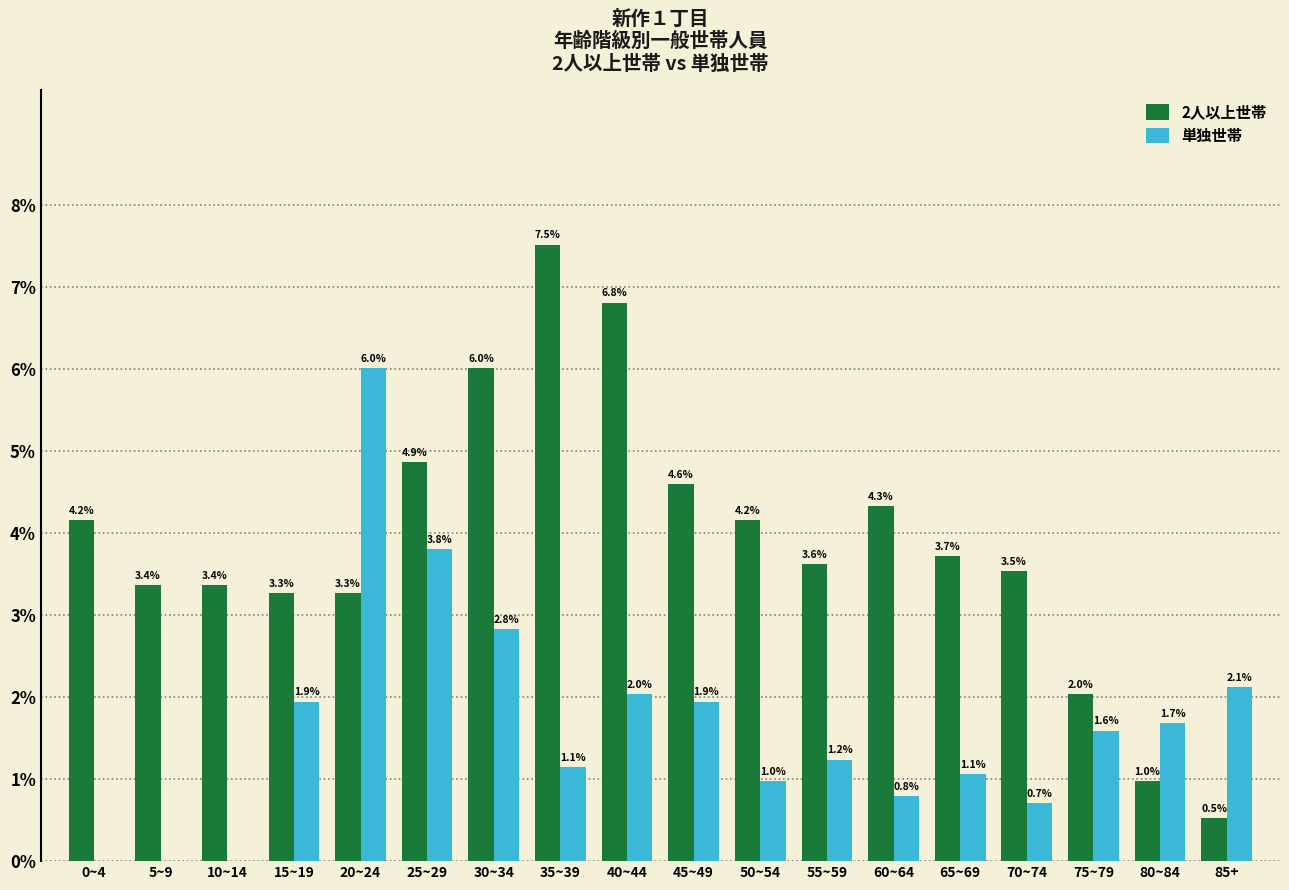

How many positive values does the 単独世帯 series have?

15